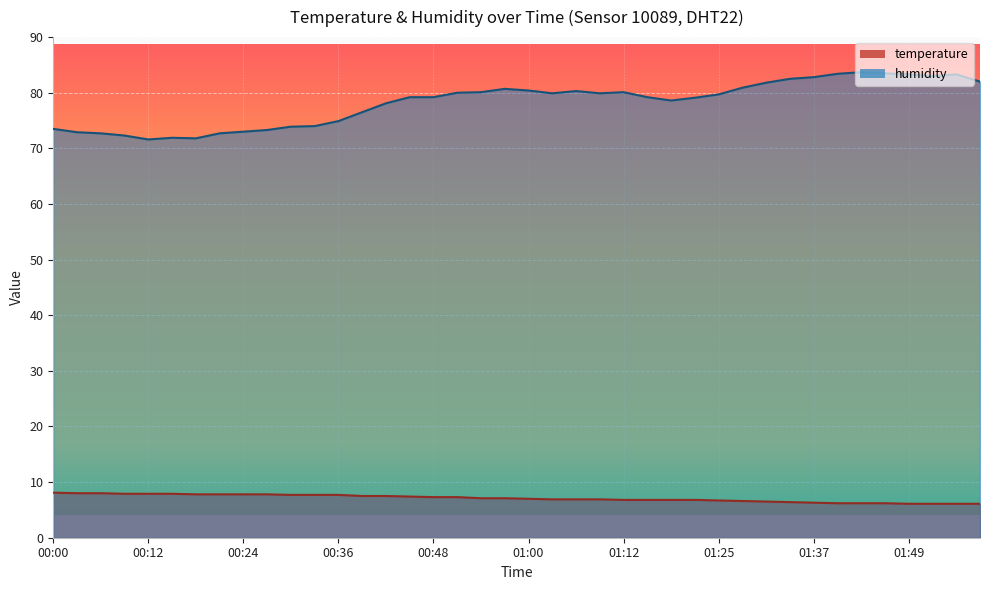

Reading left to right, extract all data points from this chart.

temperature: 00:00=8.1	00:03=8.0	00:06=8.0	00:09=7.9	00:12=7.9	00:15=7.9	00:18=7.8	00:21=7.8	00:24=7.8	00:27=7.8	00:30=7.7	00:33=7.7	00:36=7.7	00:39=7.5	00:42=7.5	00:45=7.4	00:48=7.3	00:51=7.3	00:54=7.1	00:57=7.1	01:00=7.0	01:03=6.9	01:06=6.9	01:09=6.9	01:12=6.8	01:15=6.8	01:18=6.8	01:21=6.8	01:25=6.7	01:28=6.6	01:31=6.5	01:34=6.4	01:37=6.3	01:40=6.2	01:43=6.2	01:46=6.2	01:49=6.1	01:52=6.1	01:55=6.1	01:58=6.1
humidity: 00:00=73.5	00:03=72.9	00:06=72.7	00:09=72.3	00:12=71.6	00:15=71.9	00:18=71.8	00:21=72.7	00:24=73.0	00:27=73.3	00:30=73.9	00:33=74.0	00:36=74.9	00:39=76.5	00:42=78.1	00:45=79.2	00:48=79.2	00:51=80.0	00:54=80.1	00:57=80.7	01:00=80.4	01:03=79.9	01:06=80.3	01:09=79.9	01:12=80.1	01:15=79.2	01:18=78.6	01:21=79.1	01:25=79.7	01:28=80.9	01:31=81.8	01:34=82.5	01:37=82.8	01:40=83.4	01:43=83.7	01:46=83.5	01:49=83.3	01:52=83.0	01:55=83.3	01:58=82.0